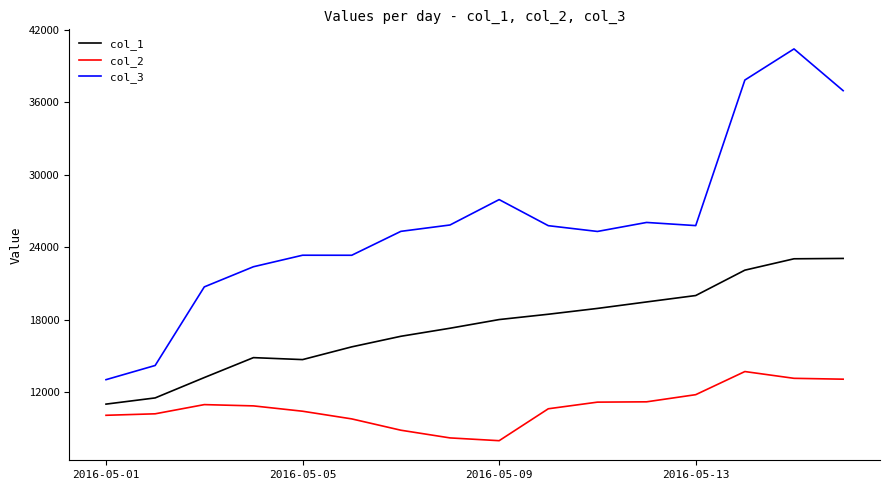

True or false: col_3 and col_1 intersect in this chart.

False